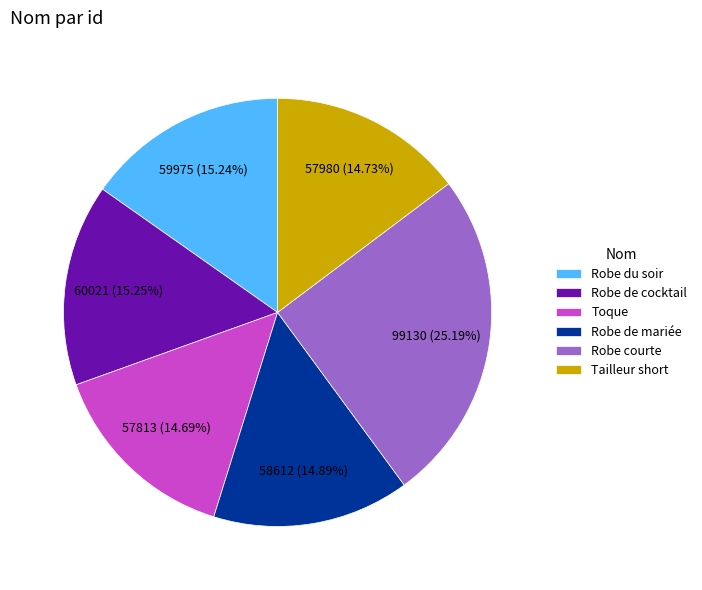

Do Tailleur short and Robe du soir together represent more than half of the pie?

No